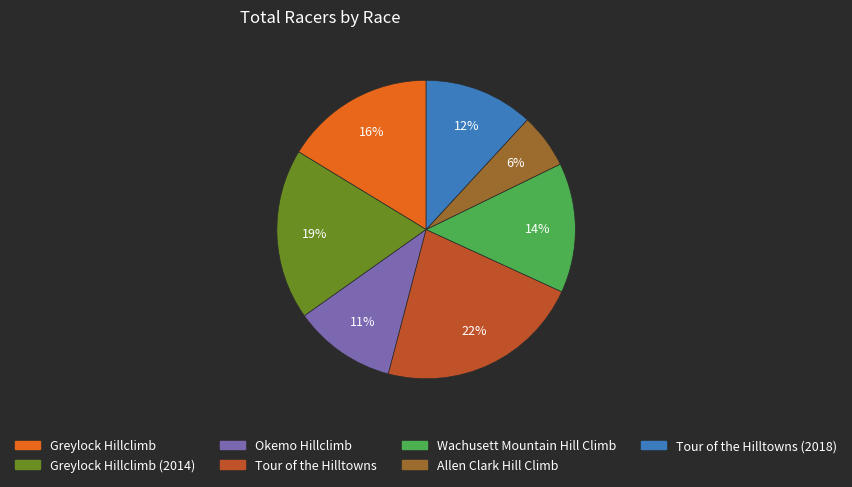

Does any single category account for the majority?

No